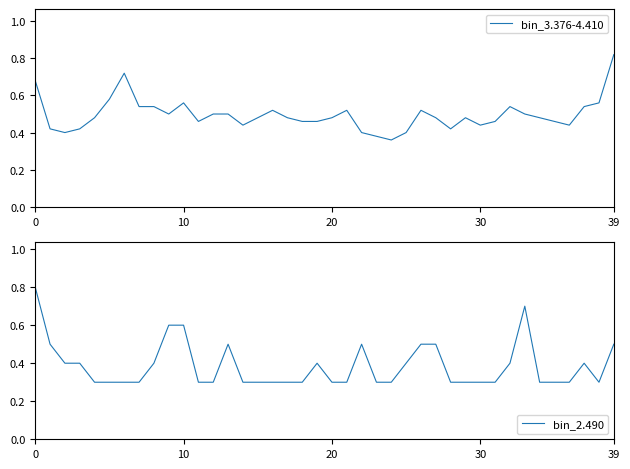

Which category has the highest value in the bin_3.376-4.410 series?

39